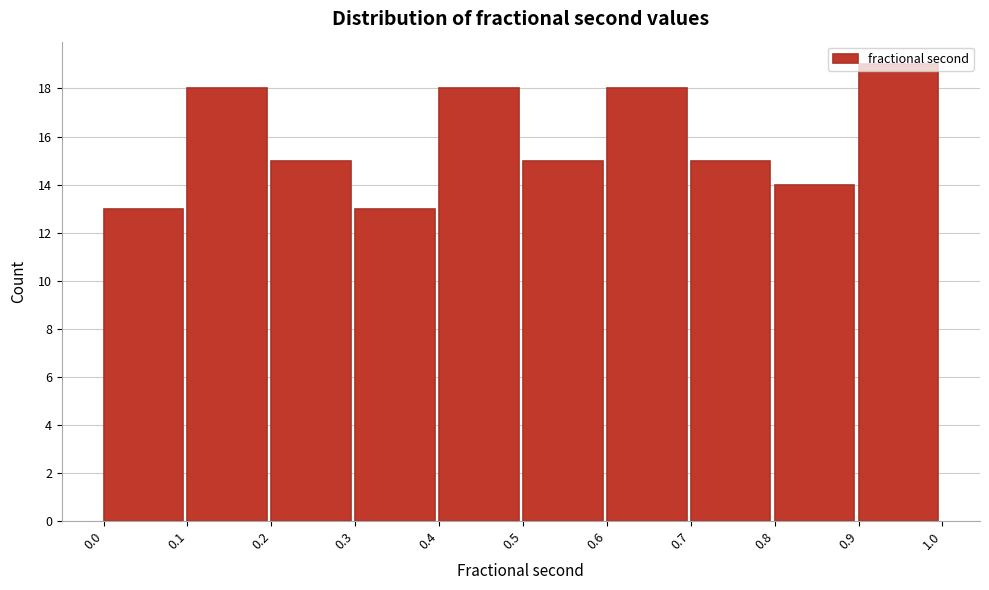

Reading left to right, list every bar in this chart as the range it spans on the x-axis followed by its height. The values are not printed on the chart, so give them approximately, as read against the axis.

0.0 to 0.1: 13
0.1 to 0.2: 18
0.2 to 0.3: 15
0.3 to 0.4: 13
0.4 to 0.5: 18
0.5 to 0.6: 15
0.6 to 0.7: 18
0.7 to 0.8: 15
0.8 to 0.9: 14
0.9 to 1.0: 19